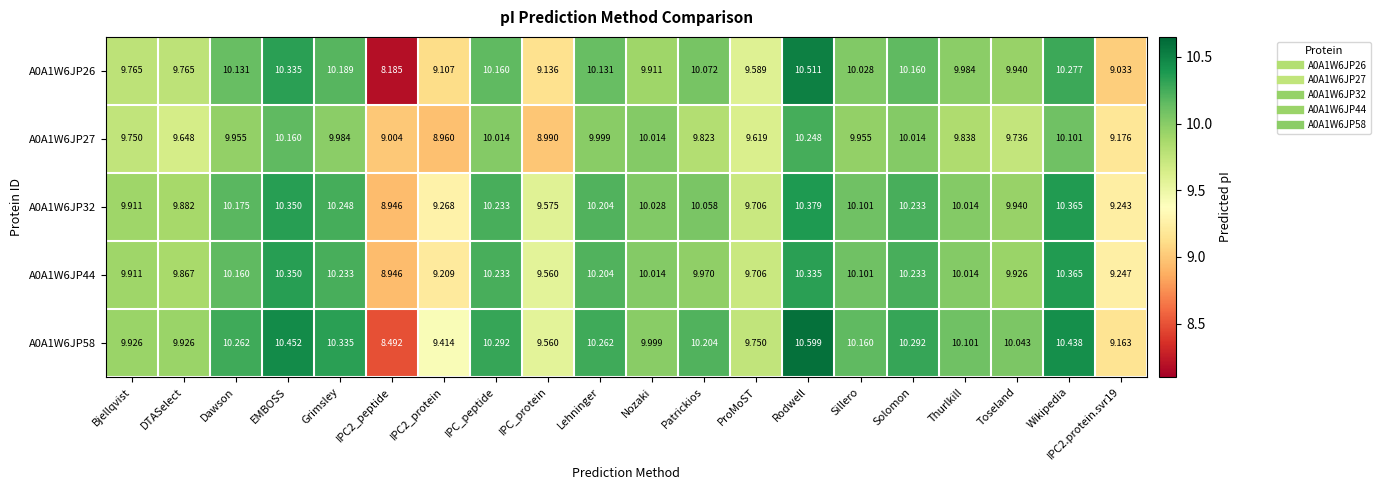

Which category has the highest value across all series?

Rodwell